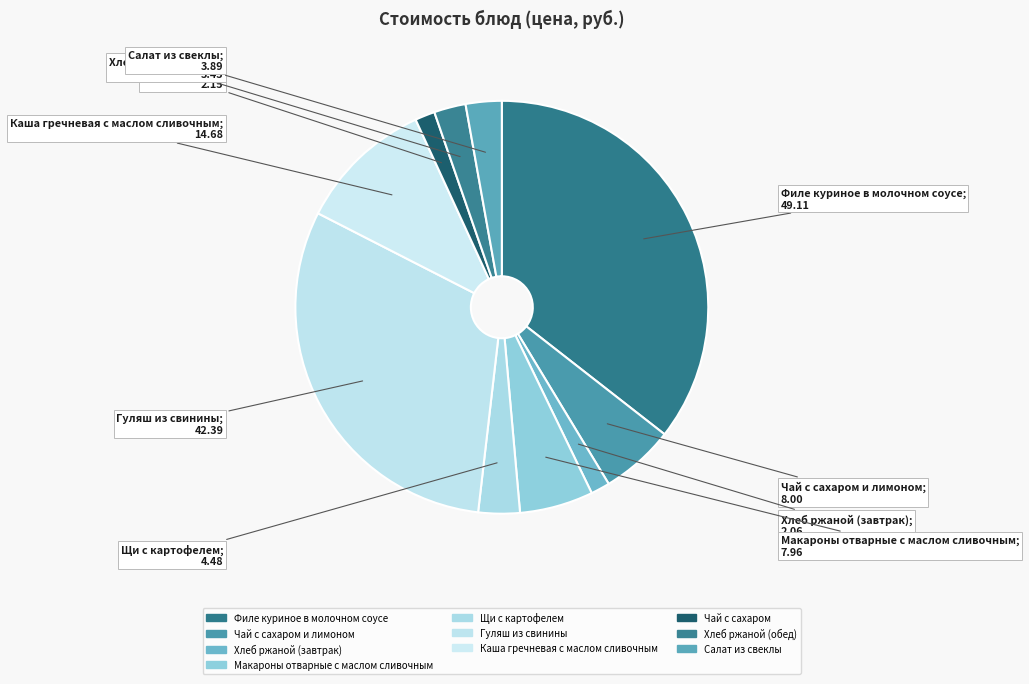

Count the number of slices in the pie.

10